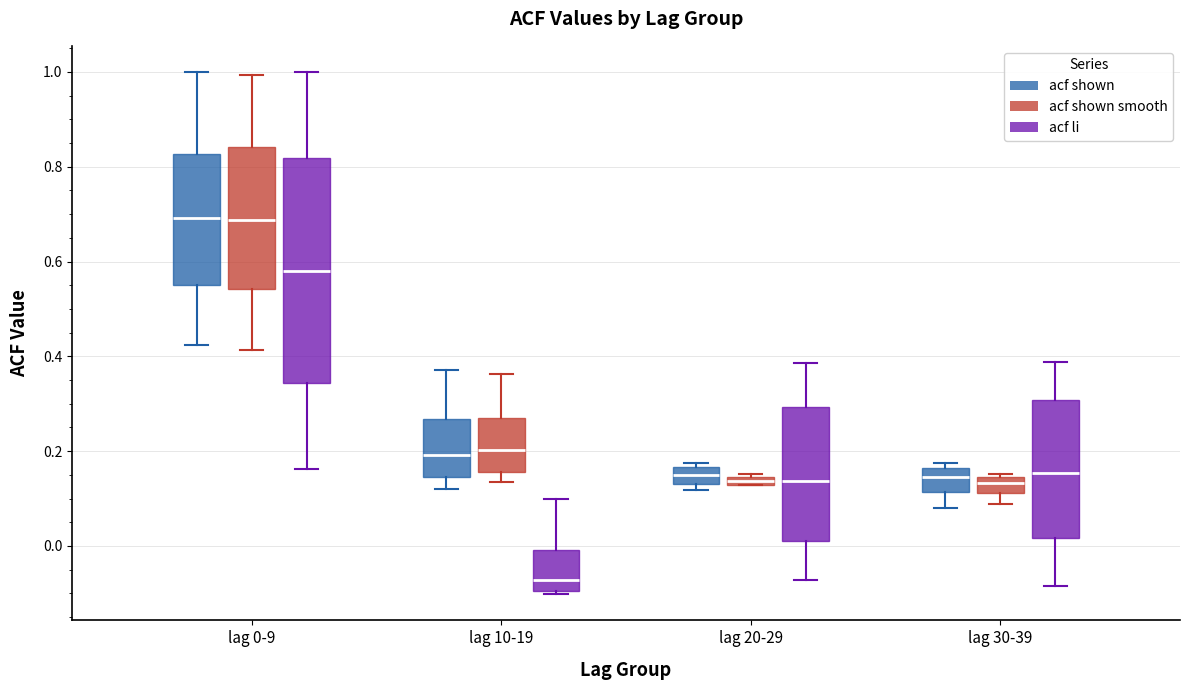

Comparing the boxes themselves (not the whiskers), which one is the tallest?

lag 0-9 (acf li)